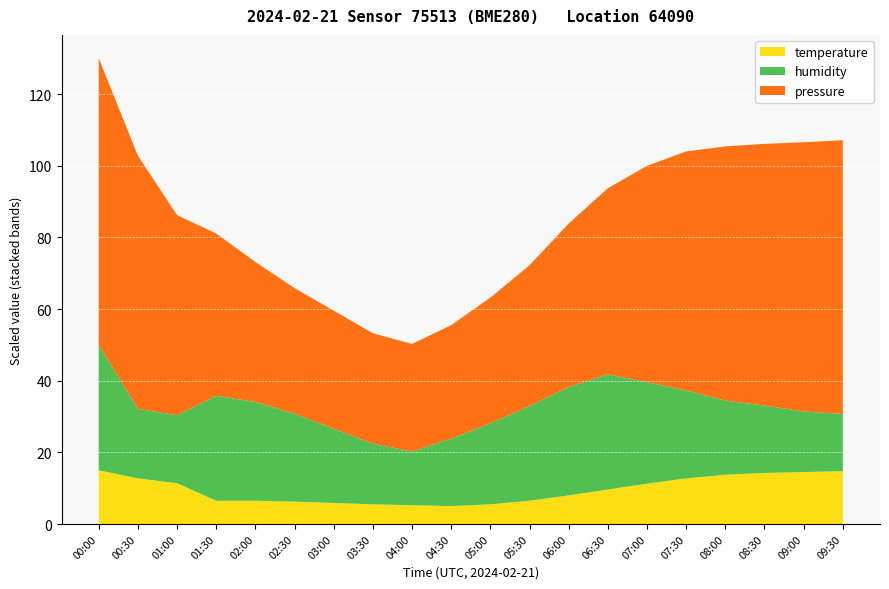

At which category is the sum across all series the highest?

00:00